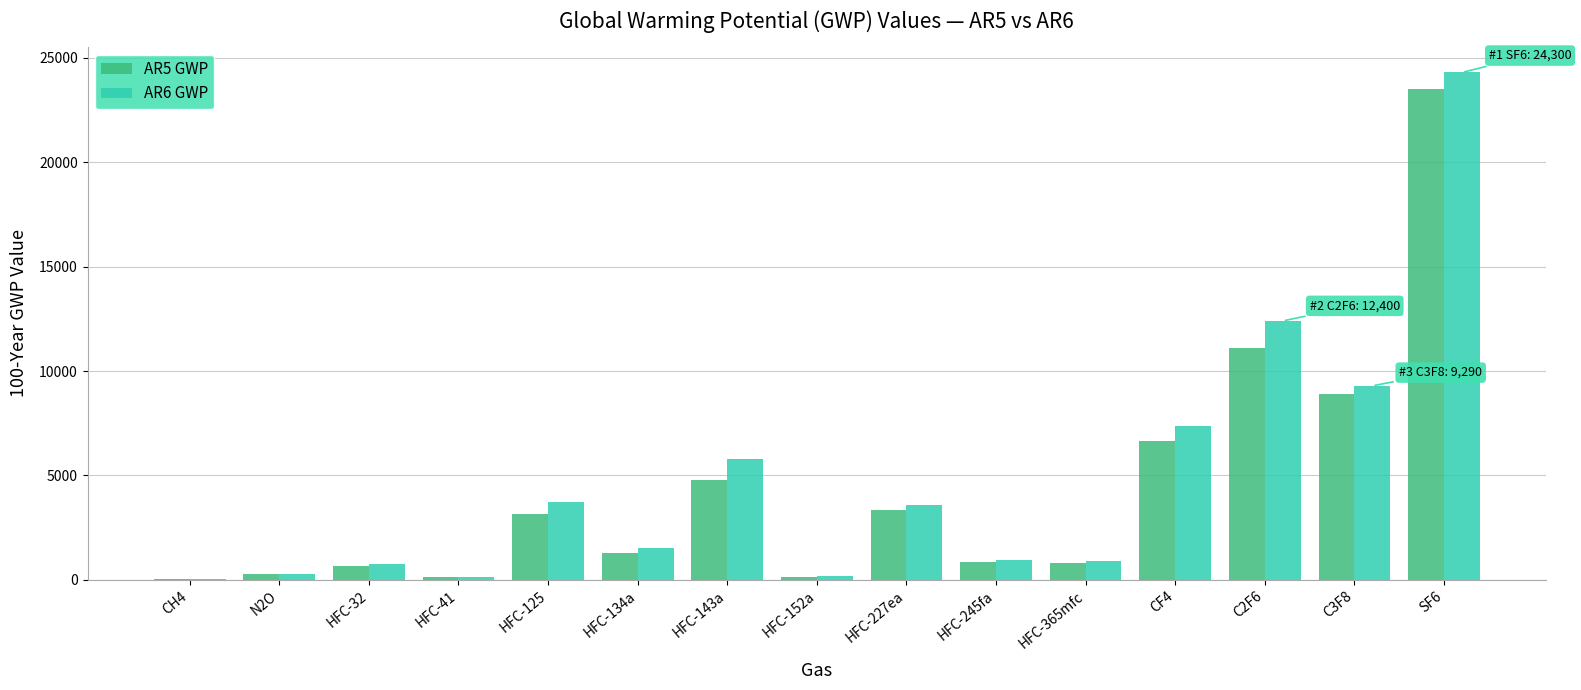

At which category is the sum across all series the highest?

SF6